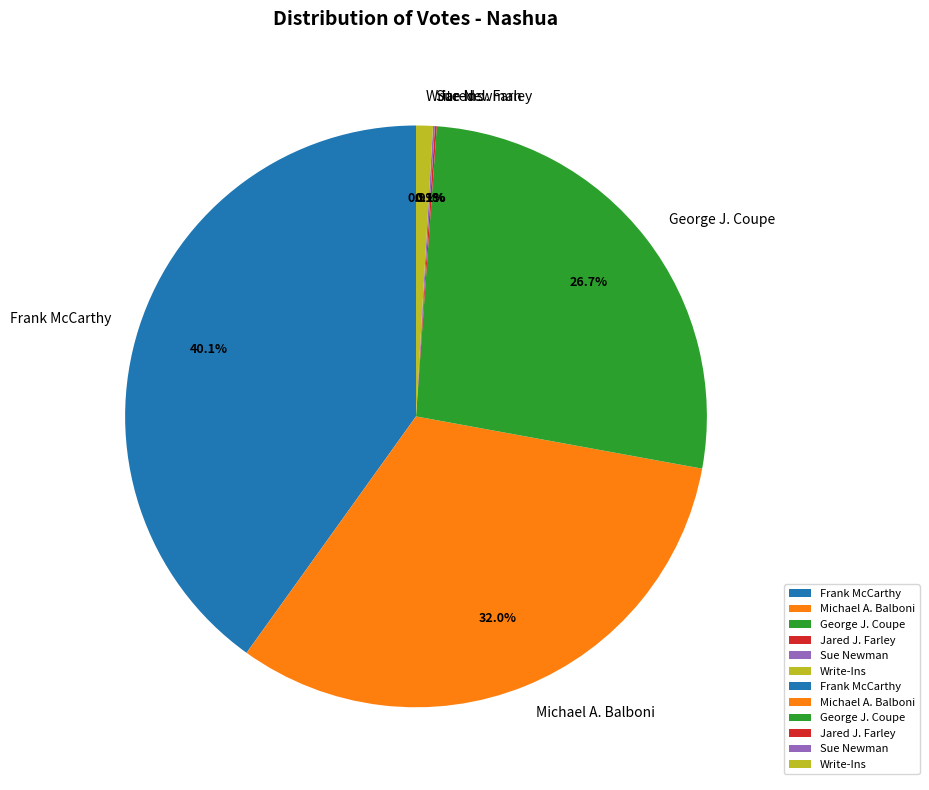

How much of the chart is everything except Michael A. Balboni?

68.0%